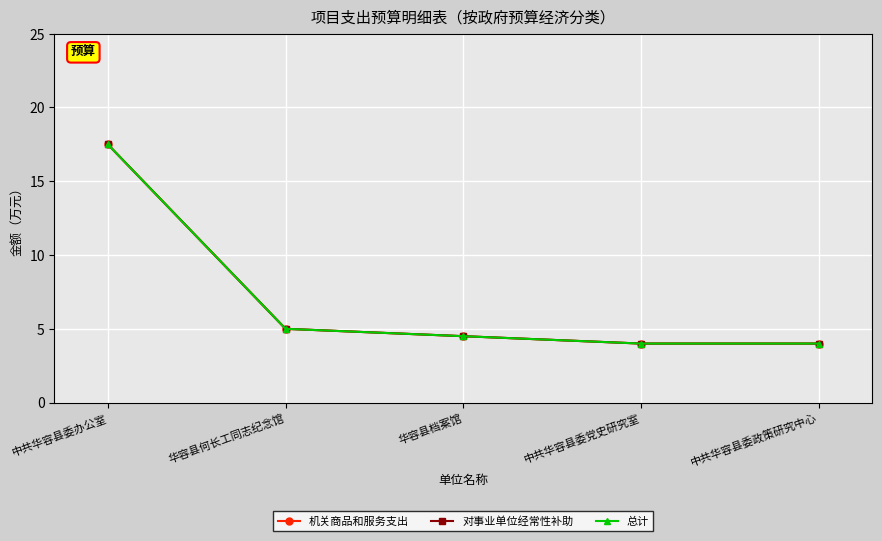

What value does the 对事业单位经常性补助 series have at 华容县档案馆?

4.5